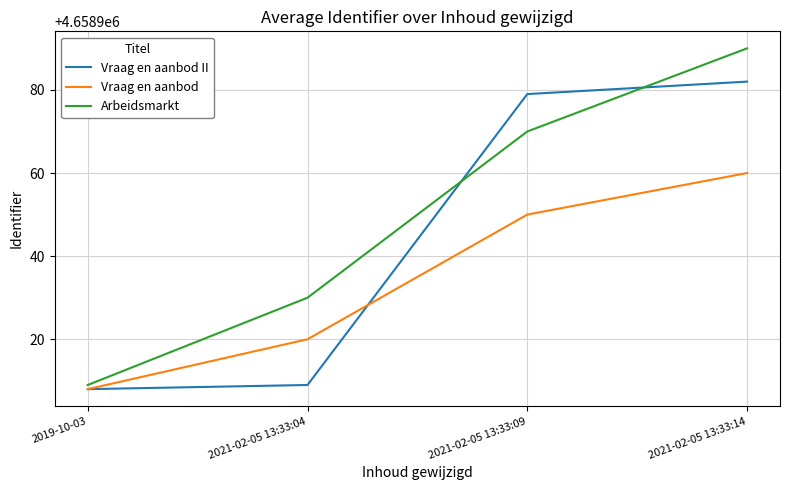

What is the sum of the Vraag en aanbod values at 2021-02-05 13:33:04 and 2021-02-05 13:33:09?

9317870